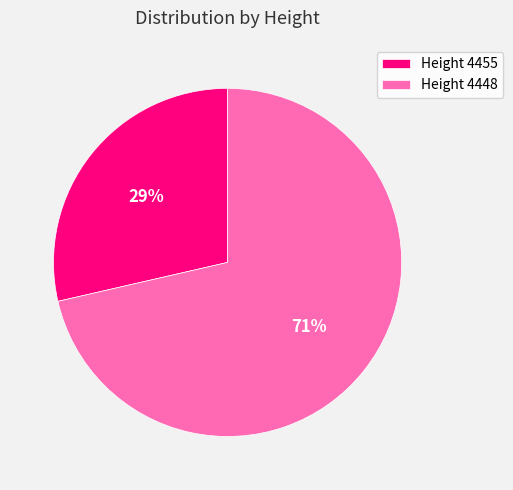

What percentage is the Height 4448 slice, to the nearest percent?

71%